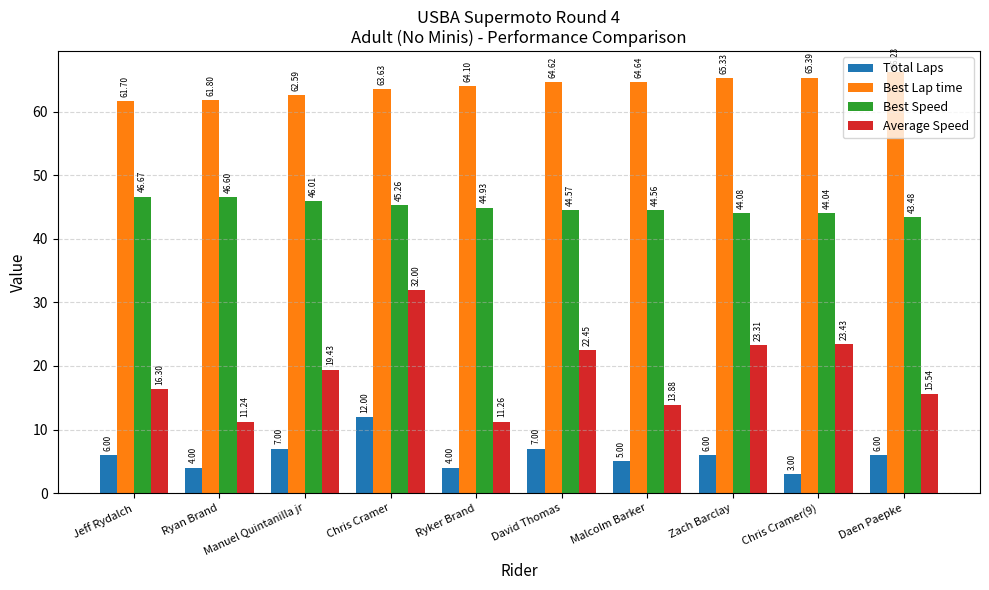

How many bars are there in total?

40